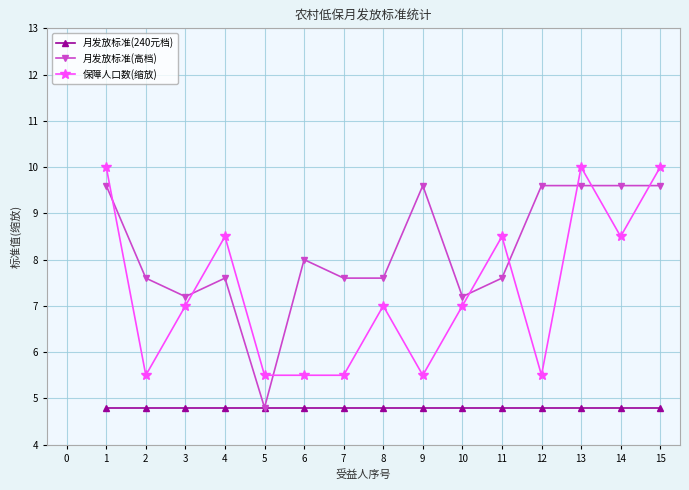

Which series has the widest spread of values?

月发放标准(高档)